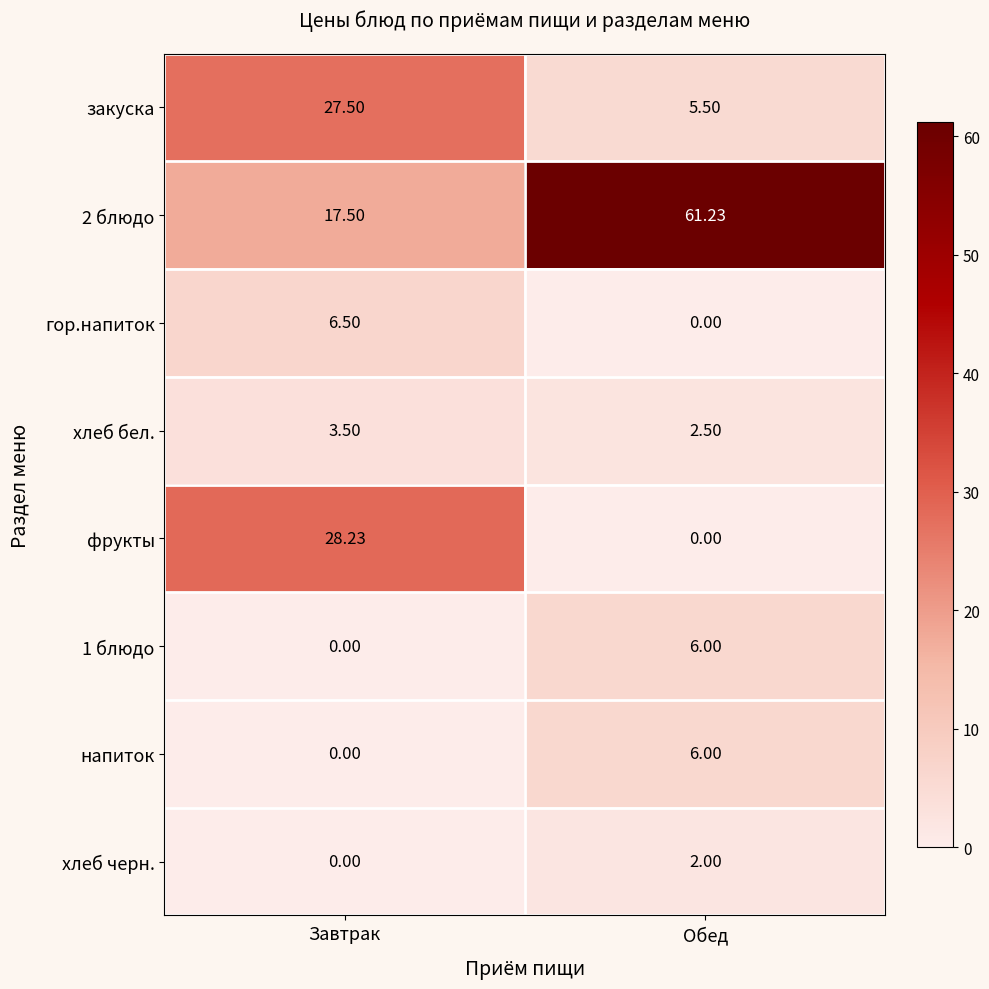

List the labels in order of хлеб бел. value, largest first.

Завтрак, Обед